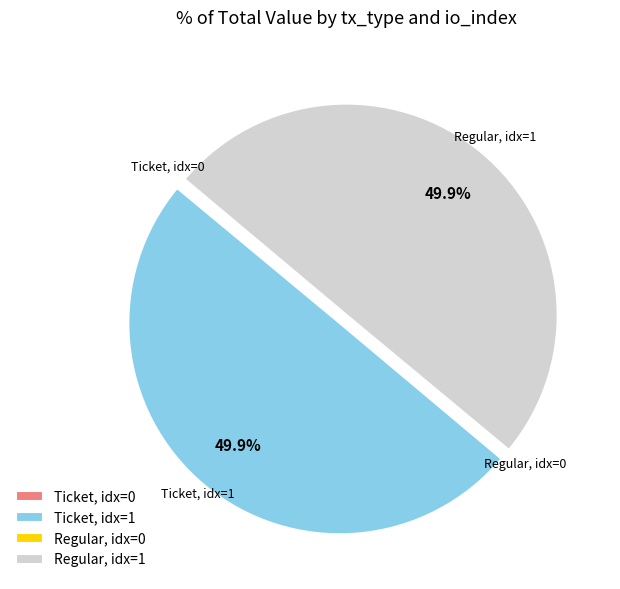

How many slices are in this pie chart?

4